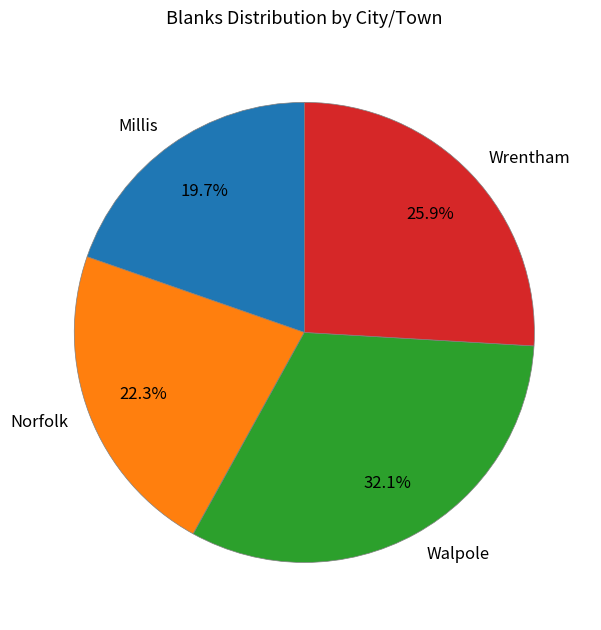

To the nearest percent, what portion does Wrentham represent?

26%